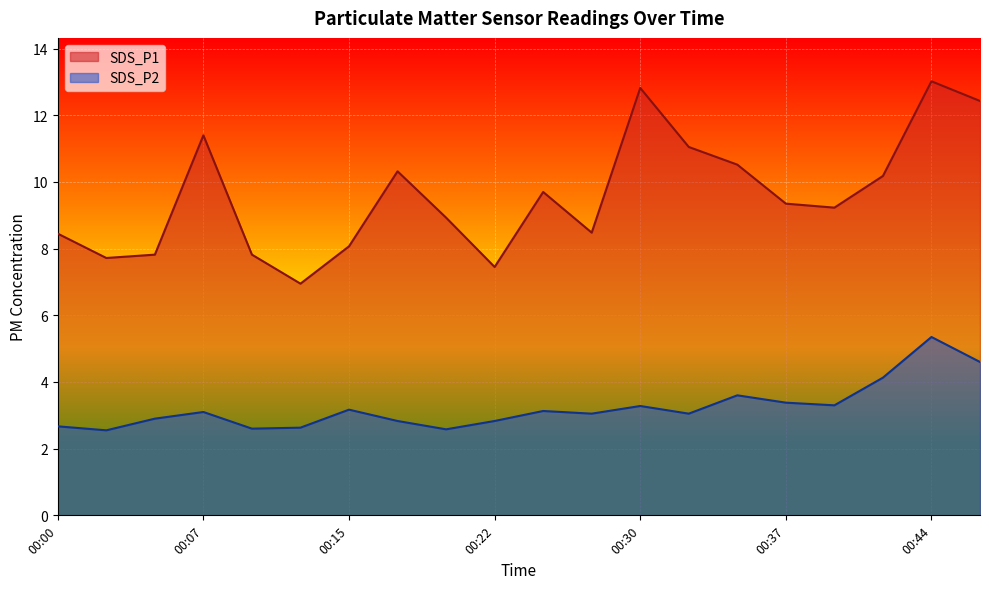

True or false: SDS_P1 has a value of 12.7 at 00:39.

False